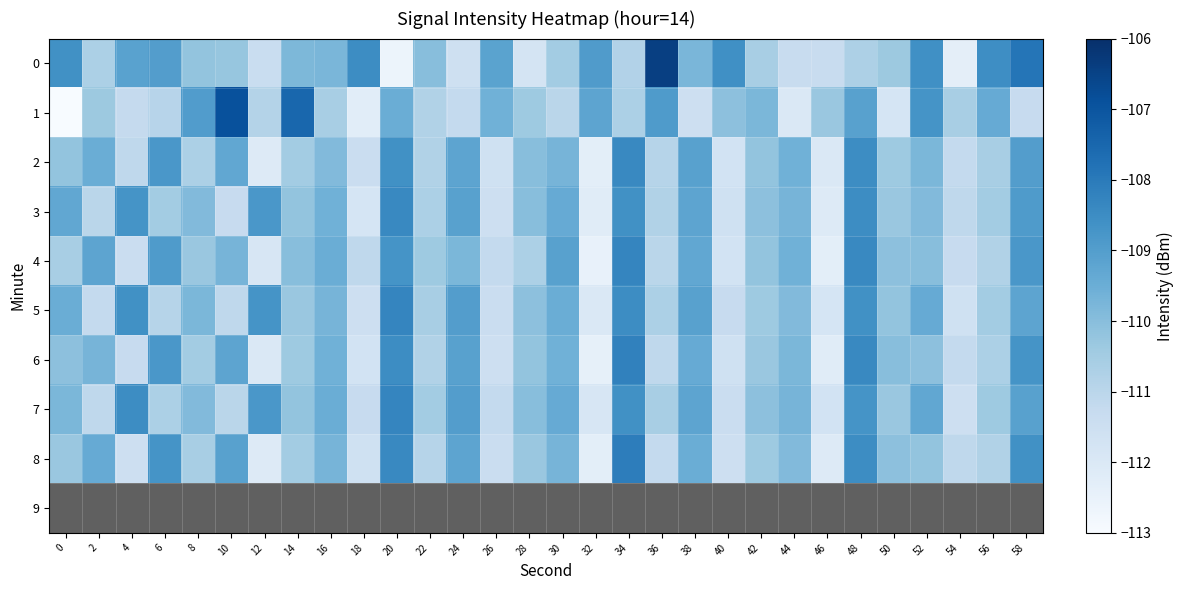

Which series has the largest range (max minus min)?

1